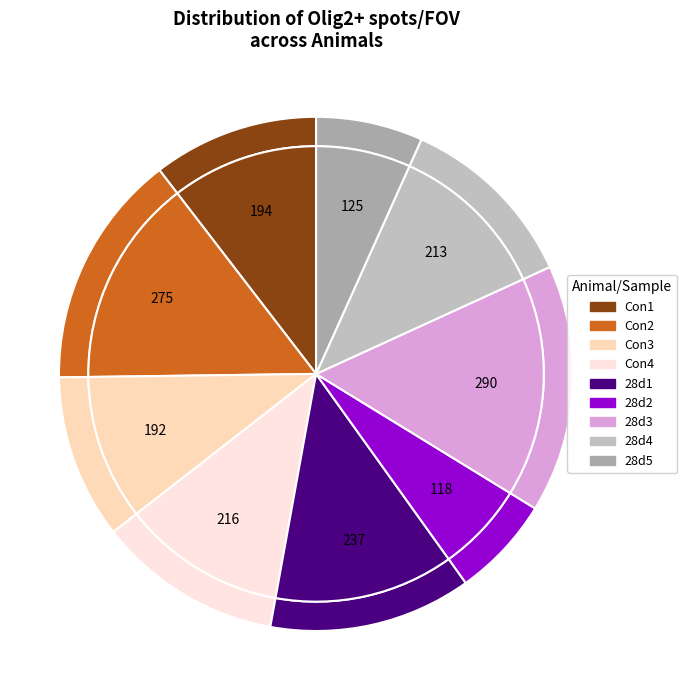

Which slice is the largest?

28d3